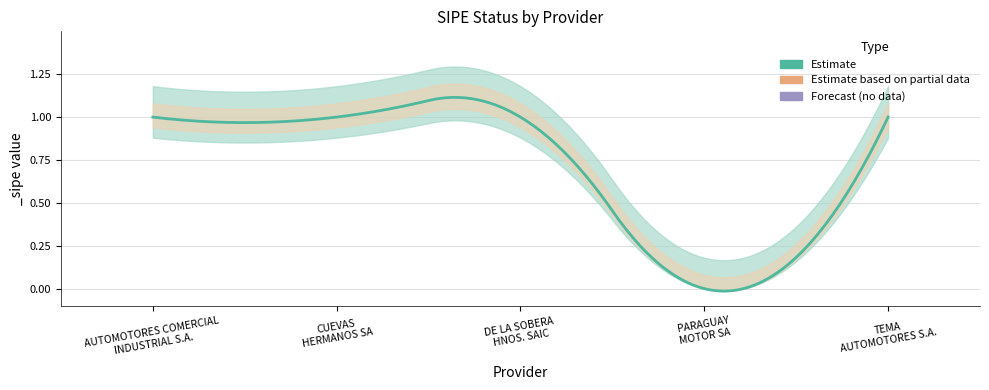

List the labels in order of value, largest first.

AUTOMOTORES COMERCIAL
INDUSTRIAL S.A., CUEVAS
HERMANOS SA, DE LA SOBERA
HNOS. SAIC, TEMA
AUTOMOTORES S.A., PARAGUAY
MOTOR SA